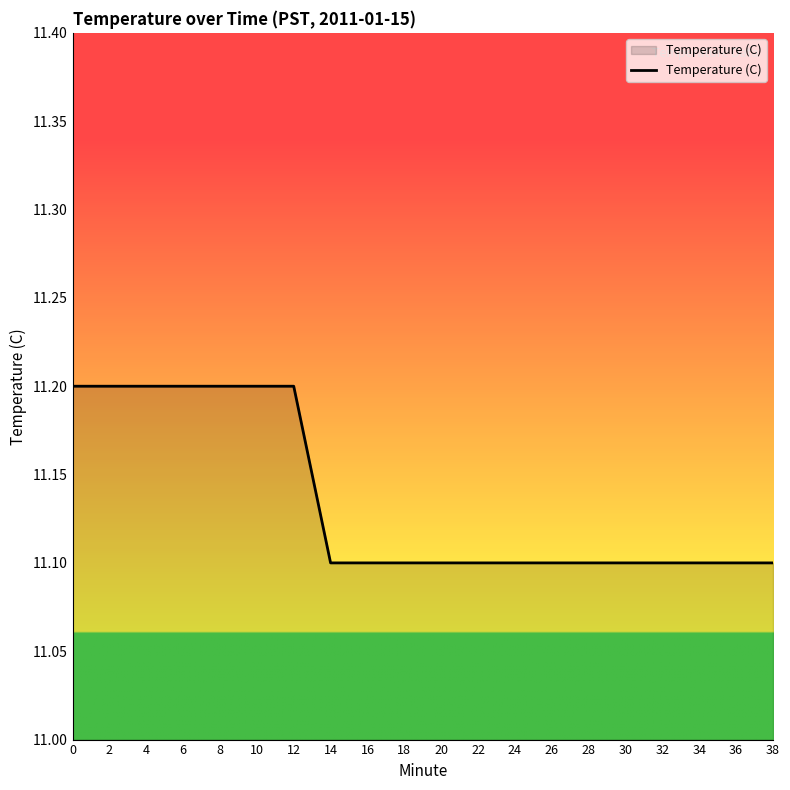

Which has a higher value, 6 or 36?

6